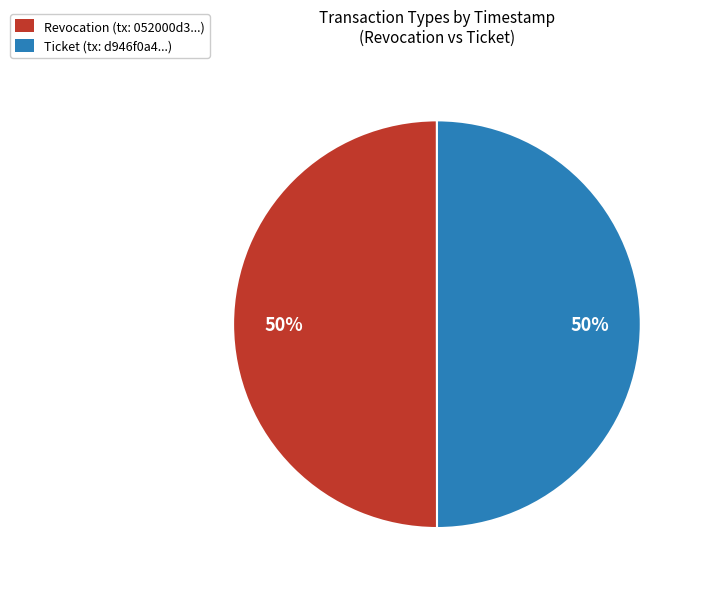

To the nearest percent, what percentage of the pie is Ticket?

50%